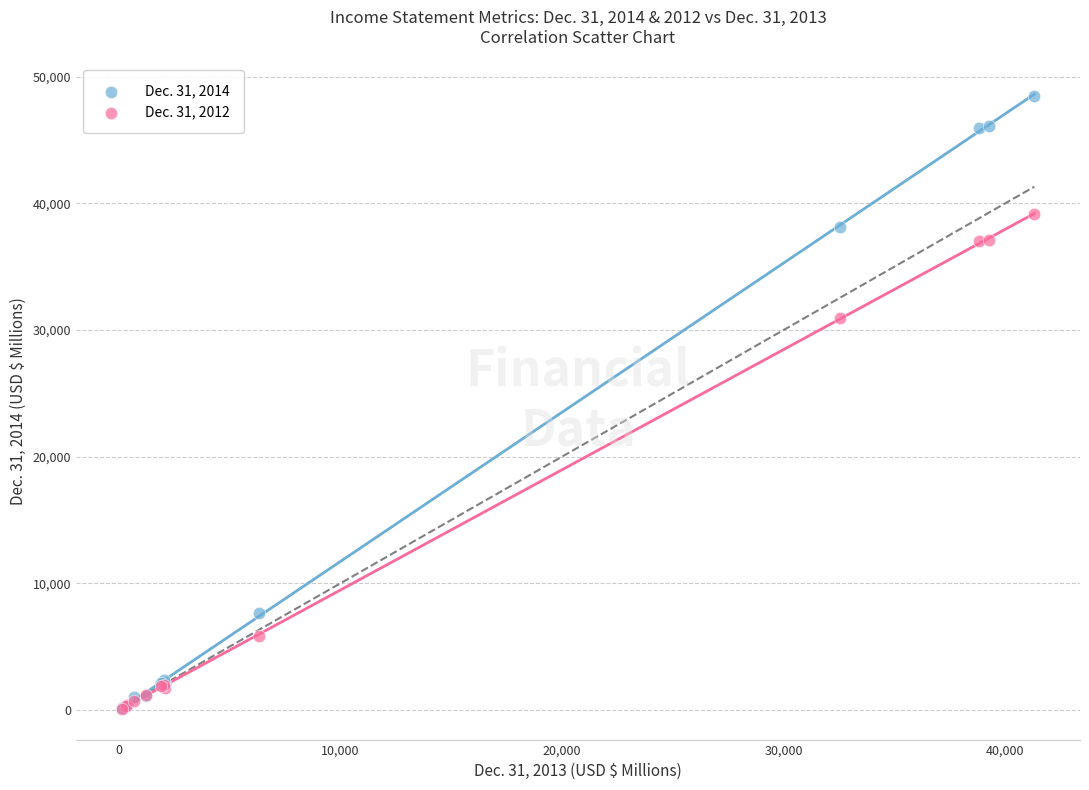

Across all series, what Y value is closest to 24302?

30985